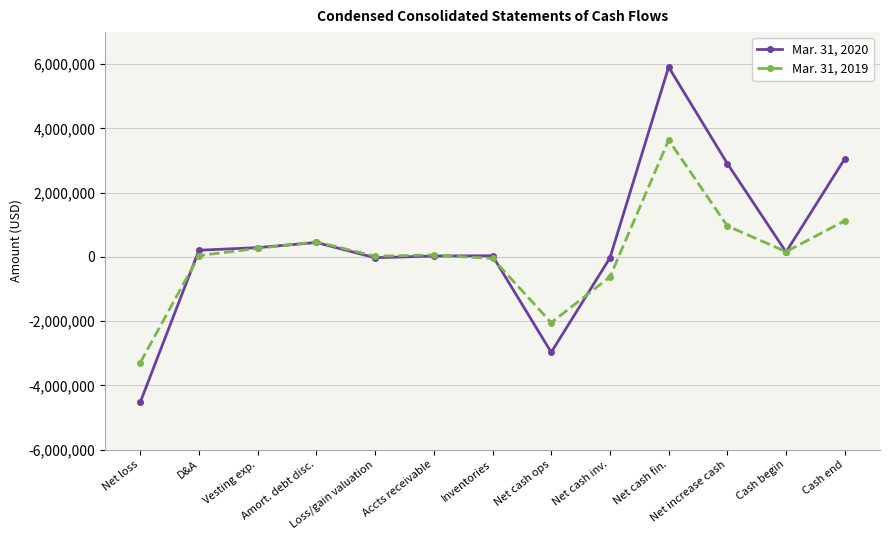

True or false: Mar. 31, 2019 has a value of 59159 at Accts receivable.

True